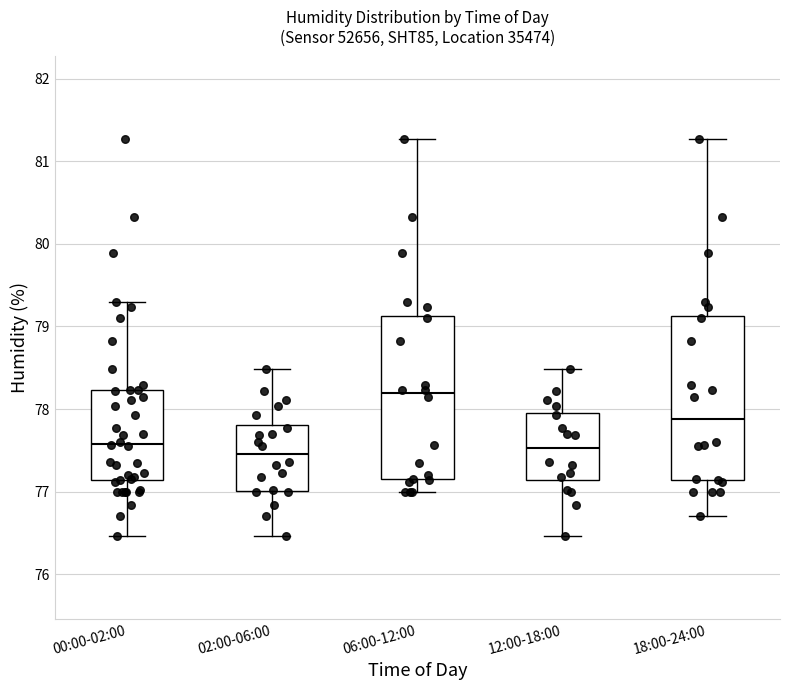

Reading left to right, read every box against the y-axis: the position of its median line, the range the box covers, and the ends of its whiskers. The values are not printed on the chart, so give them approximately, as read against the axis.

00:00-02:00: median 77.6, box 77.1 to 78.2, whiskers 76.5 to 79.3
02:00-06:00: median 77.5, box 77.0 to 77.8, whiskers 76.5 to 78.5
06:00-12:00: median 78.2, box 77.1 to 79.1, whiskers 77.0 to 81.3
12:00-18:00: median 77.5, box 77.1 to 78.0, whiskers 76.5 to 78.5
18:00-24:00: median 77.9, box 77.1 to 79.1, whiskers 76.7 to 81.3